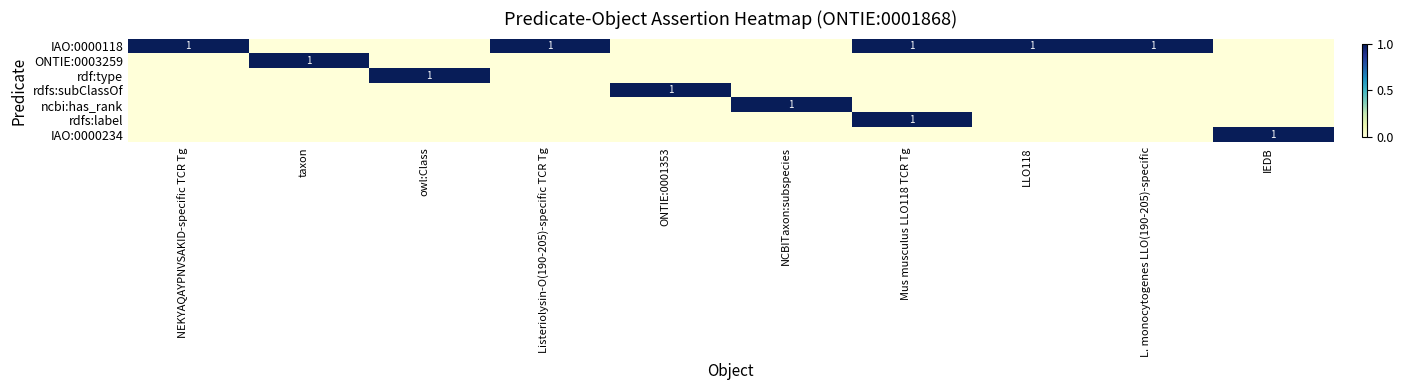

What is the greatest value displayed?

1